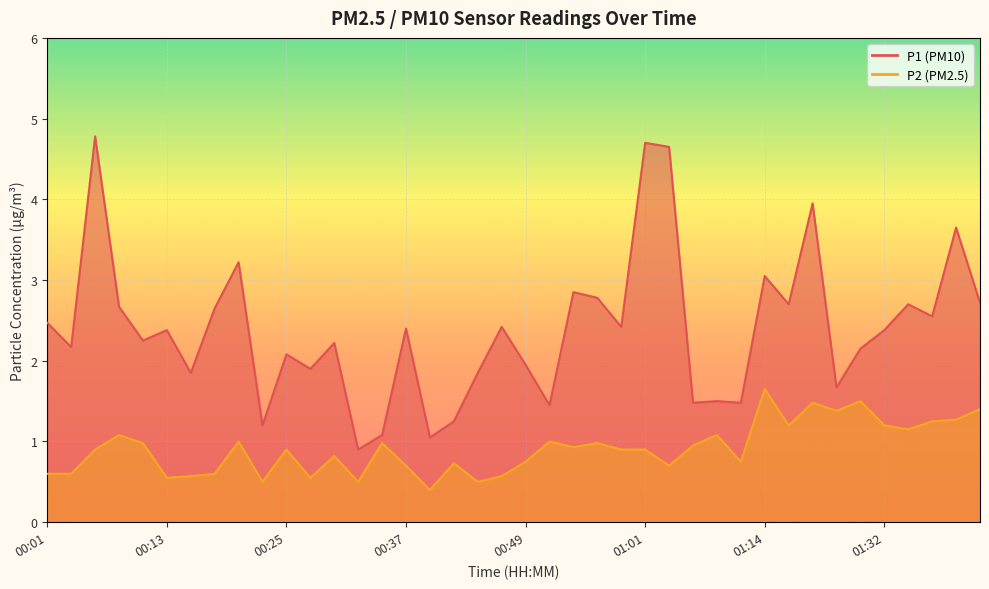

What is the label of the 21st point from the left?

00:49